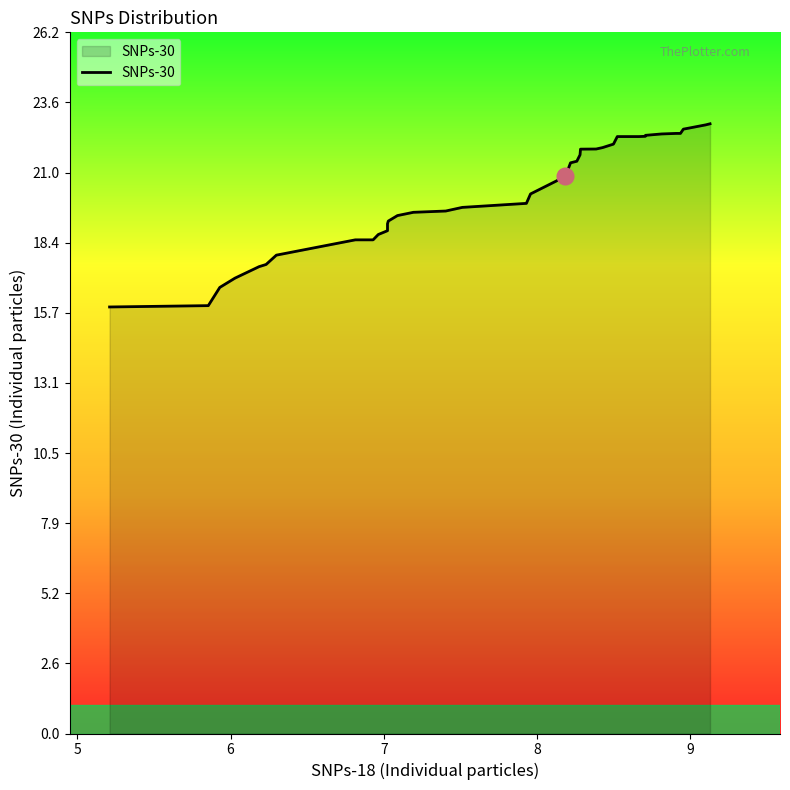

What is the minimum value shown in the chart?

15.9